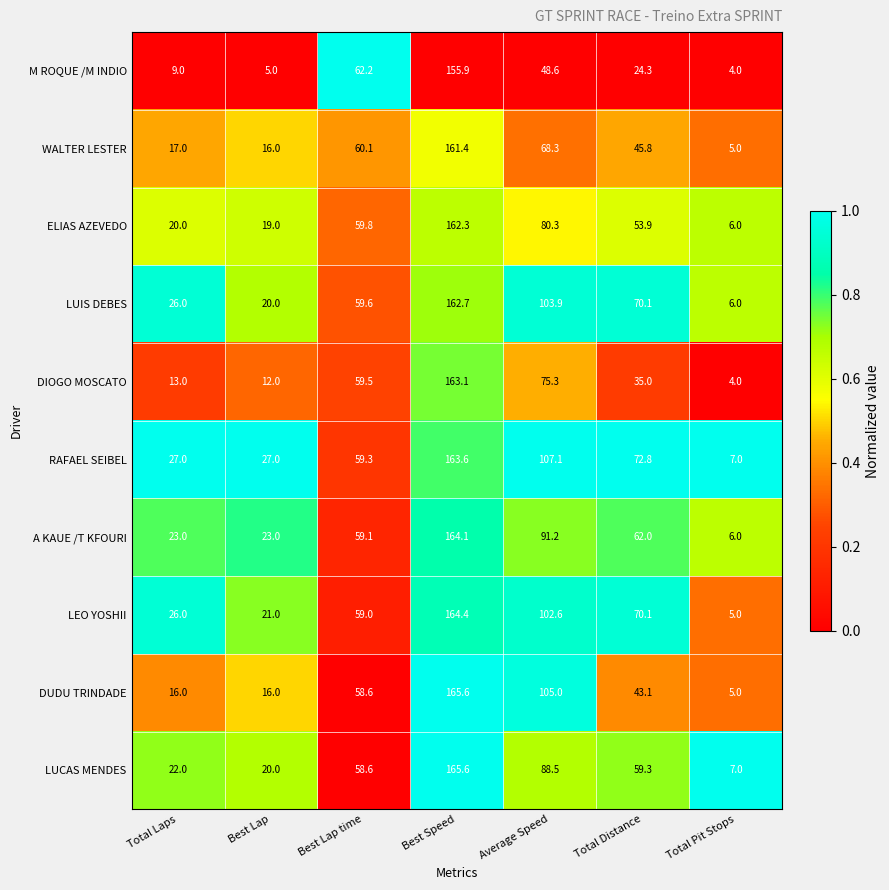

Which label corresponds to the smallest value in the chart?

Total Pit Stops